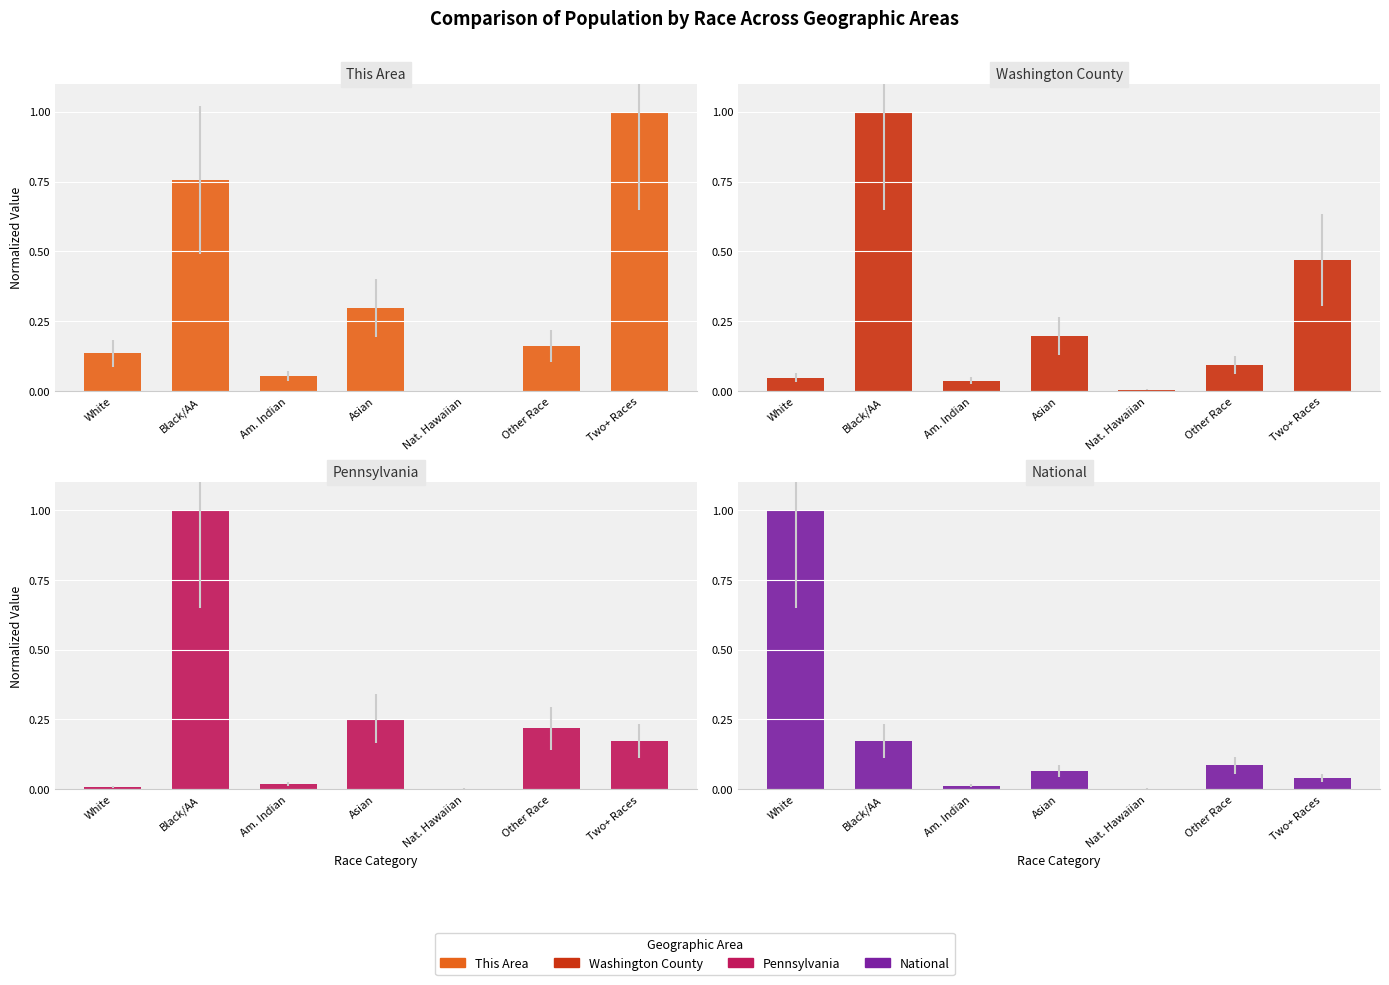

Which series has the largest range (max minus min)?

This Area